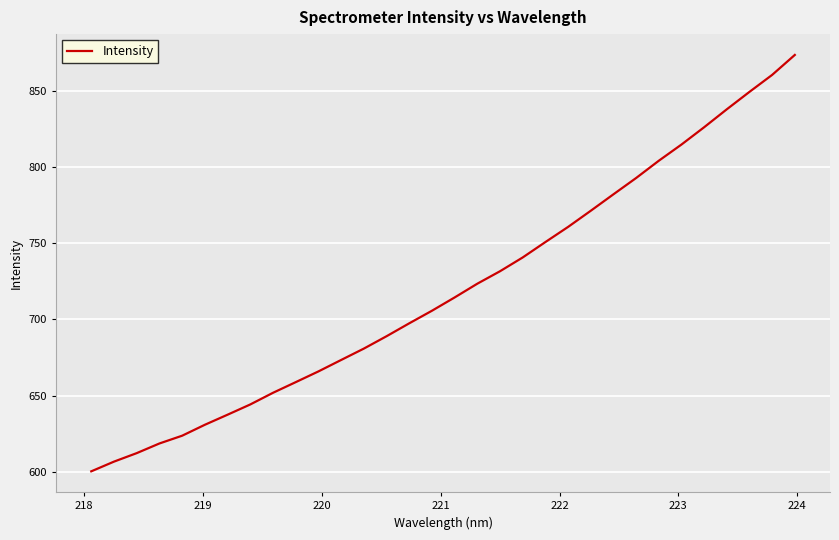

What is the sum of all values?

23033.7